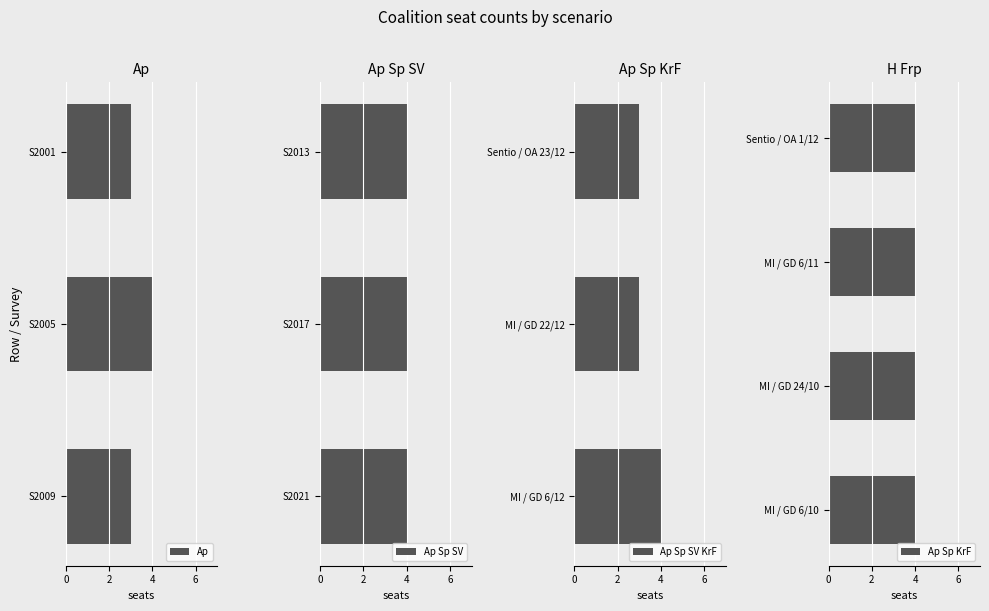

What is the maximum value for Ap?

4